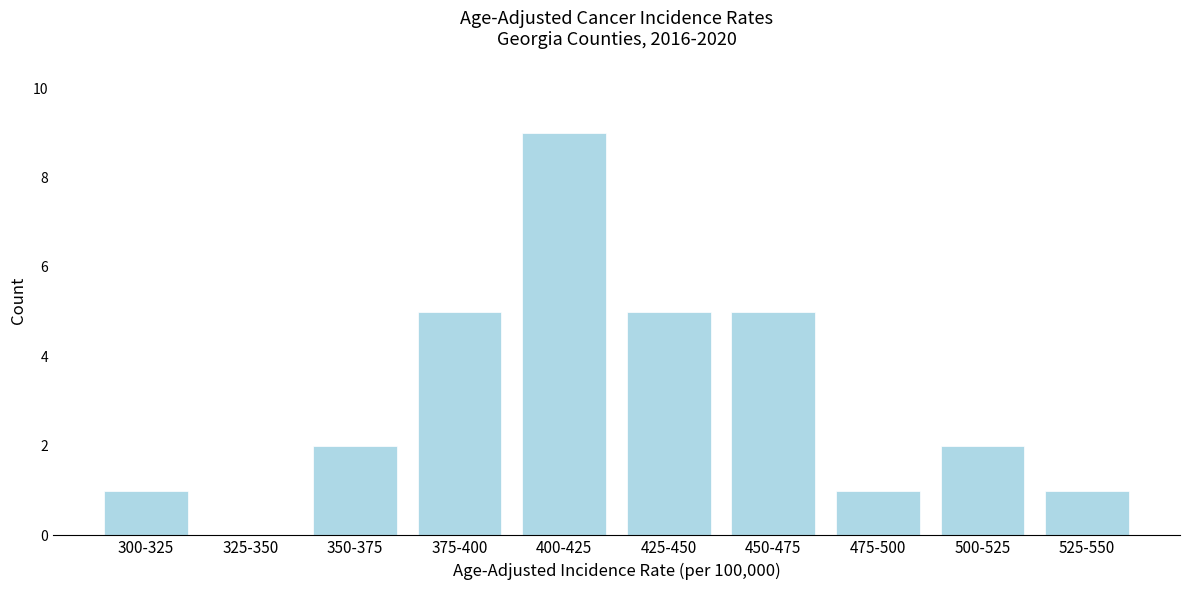

Reading left to right, what are all the values shown in this chart?

300-325=1	325-350=0	350-375=2	375-400=5	400-425=9	425-450=5	450-475=5	475-500=1	500-525=2	525-550=1